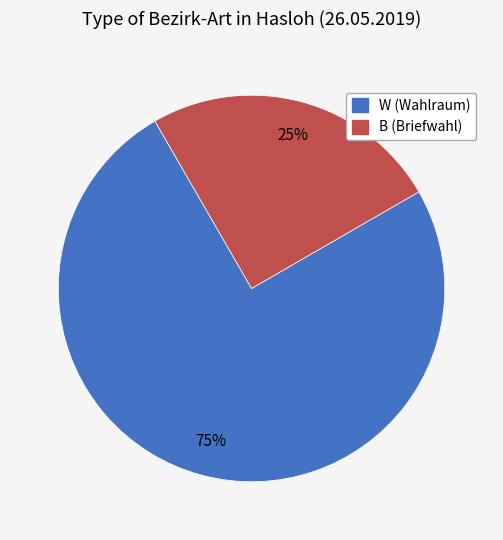

Is it true that B (Briefwahl) is 16% of the pie?

False